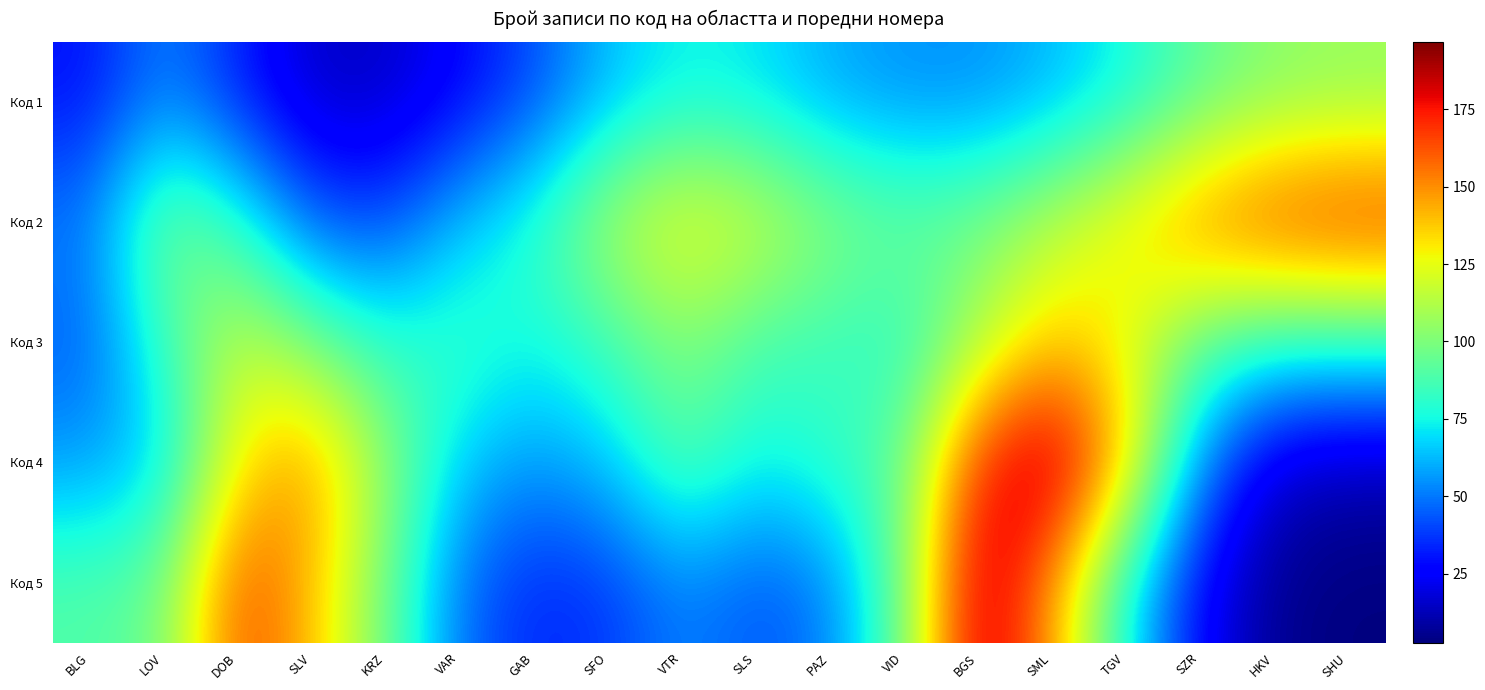

Reading left to right, transcribe all the data shown in this chart.

Код 1: BLG=29.4	LOV=53.1	DOB=32.7	SLV=15.1	KRZ=15.2	VAR=26.2	GAB=41.5	SFO=63.1	VTR=73.8	SLS=70.6	PAZ=59.6	VID=54.5	BGS=54.4	SML=61.8	TGV=74.8	SZR=92.5	HKV=102.6	SHU=105.4
Код 2: BLG=51.6	LOV=101.3	DOB=82.5	SLV=44.0	KRZ=40.9	VAR=64.5	GAB=81.2	SFO=112.5	VTR=129.2	SLS=121.0	PAZ=104.1	VID=96.0	BGS=99.4	SML=114.8	TGV=133.1	SZR=155.6	HKV=169.3	SHU=173.5
Код 3: BLG=44.8	LOV=84.2	DOB=118.7	SLV=99.2	KRZ=79.9	VAR=84.9	GAB=75.0	SFO=85.3	VTR=100.9	SLS=86.4	PAZ=83.3	VID=79.5	BGS=109.5	SML=136.6	TGV=123.9	SZR=91.4	HKV=79.5	SHU=80.1
Код 4: BLG=56.7	LOV=66.3	DOB=131.5	SLV=150.3	KRZ=104.6	VAR=65.4	GAB=56.2	SFO=65.3	VTR=92.1	SLS=74.3	PAZ=82.9	VID=94.6	BGS=173.3	SML=196.7	TGV=139.6	SZR=51.8	HKV=15.0	SHU=11.3
Код 5: BLG=89.7	LOV=96.5	DOB=166.1	SLV=140.4	KRZ=96.1	VAR=47.5	GAB=33.7	SFO=37.3	VTR=52.4	SLS=42.8	PAZ=50.3	VID=97.0	BGS=192.9	SML=146.8	TGV=73.2	SZR=25.1	HKV=5.6	SHU=2.8